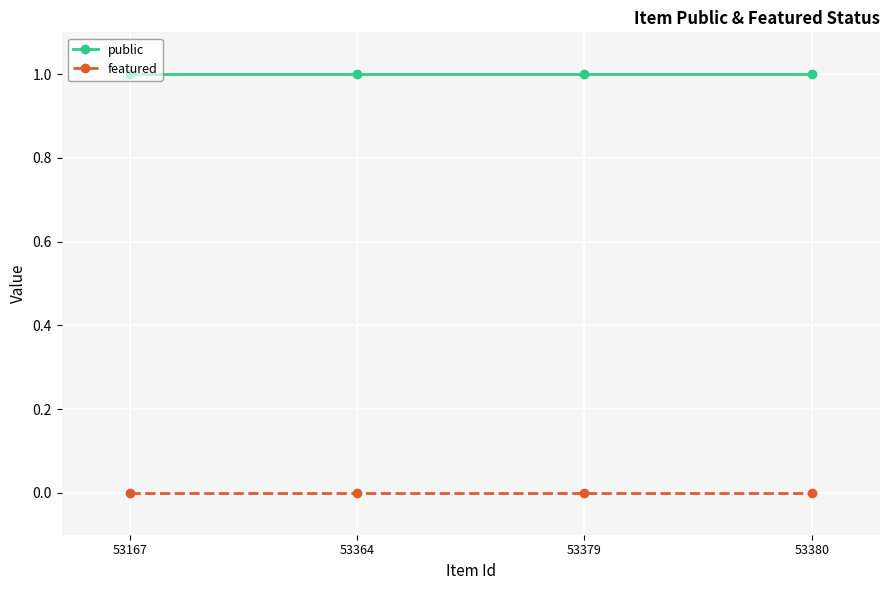

What is the spread (max minus min) of values at 53379?

1